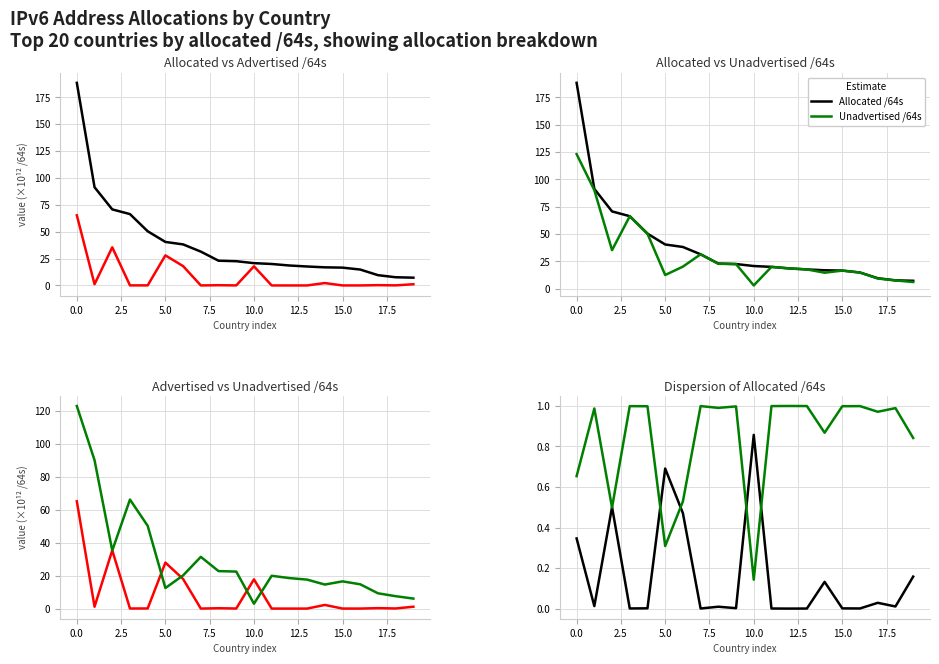

How many intersections are there between Unadv/Alloc ratio and Advertised /64s?

8